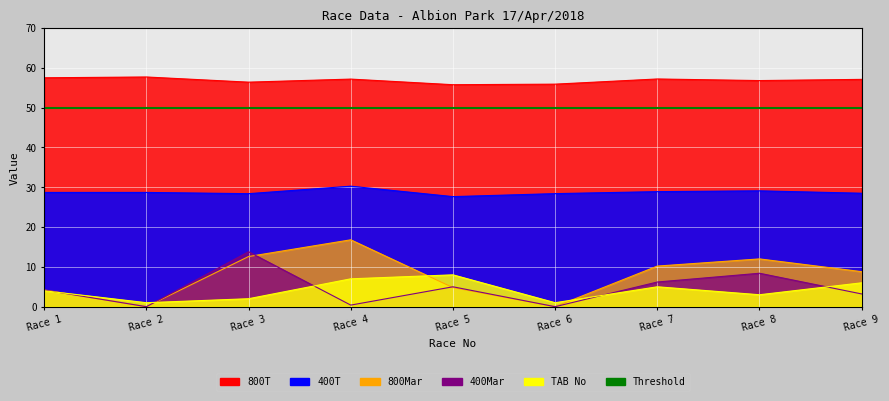

How many values in the 800T series exceed 57?

5